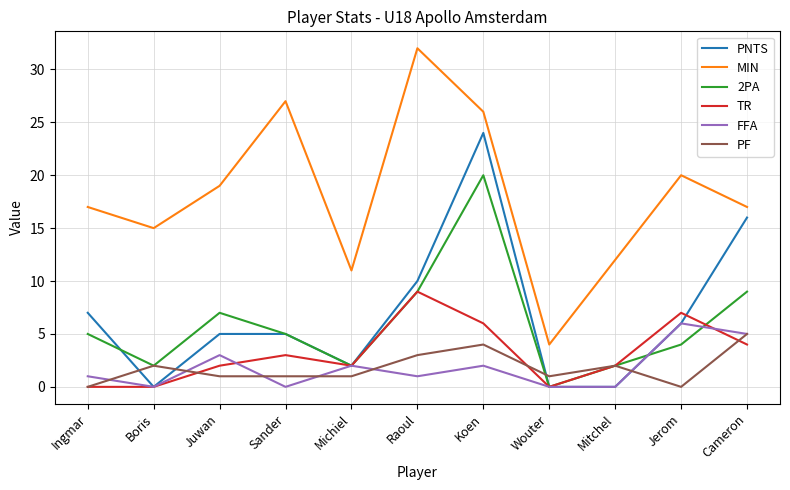

Does the chart have visible grid lines?

Yes